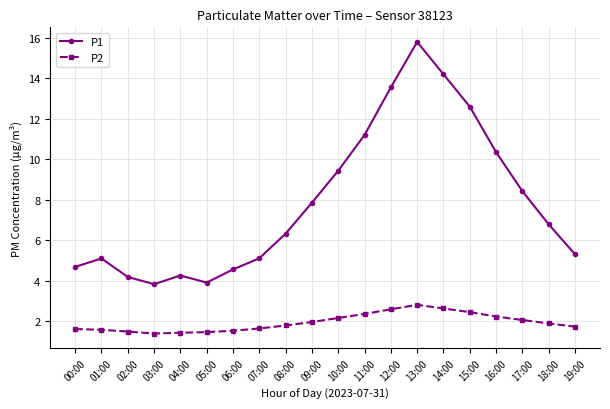

What is the total value across all series at 17:00?

10.5